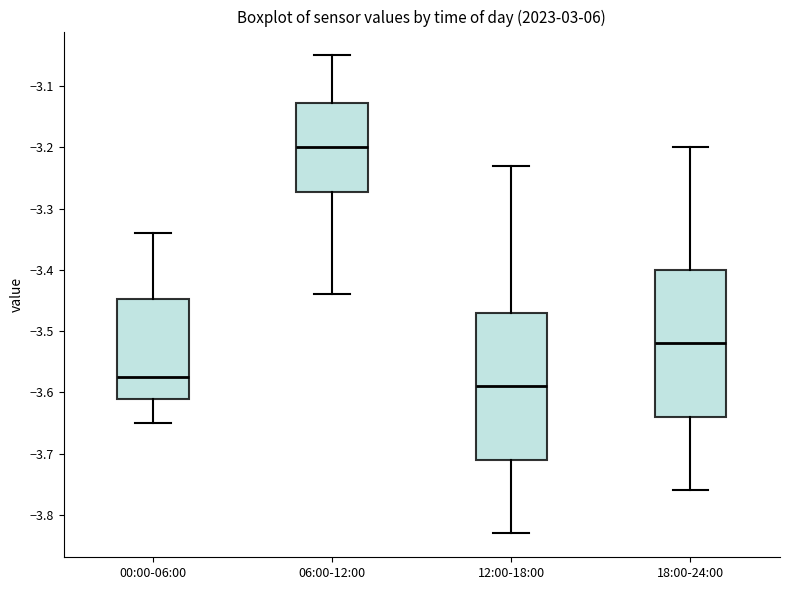

Where is the lower edge of the box for 00:00-06:00 on the y-axis? The values are not printed on the chart, so give them approximately, as read against the axis.

-3.61